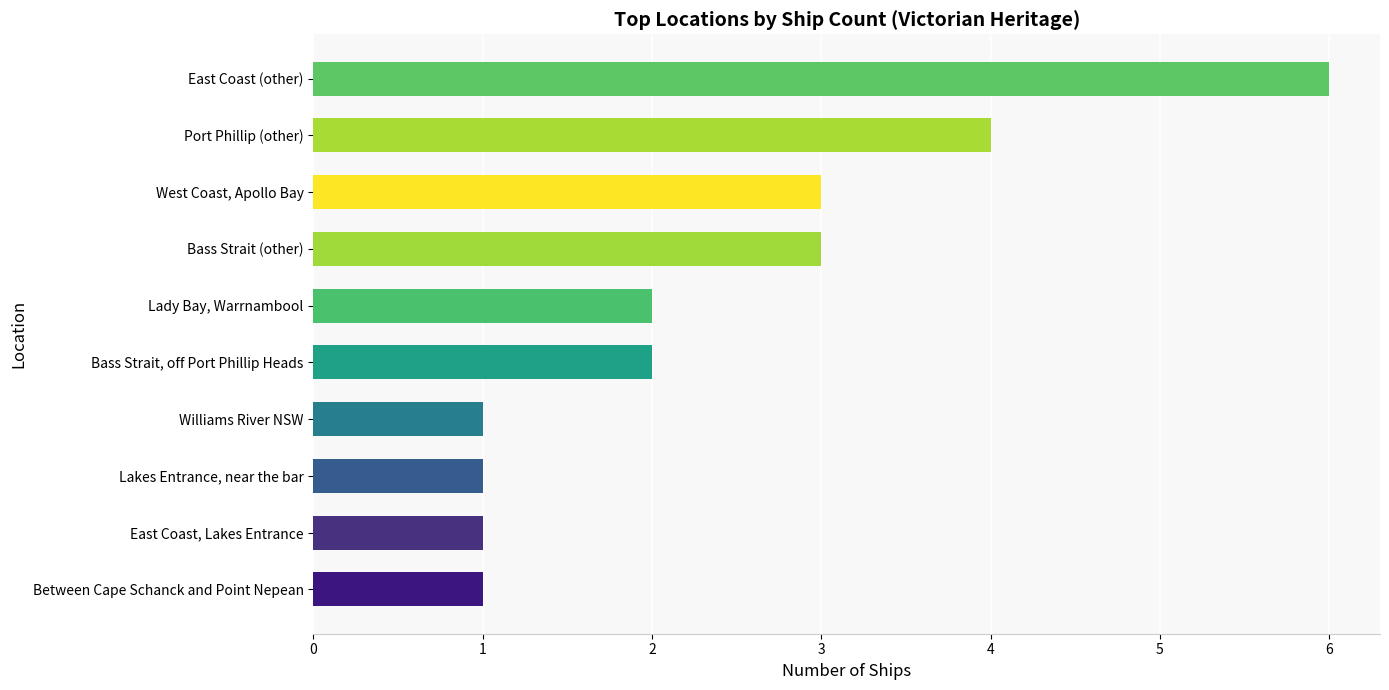

True or false: the data shows 3 at Bass Strait (other).

True